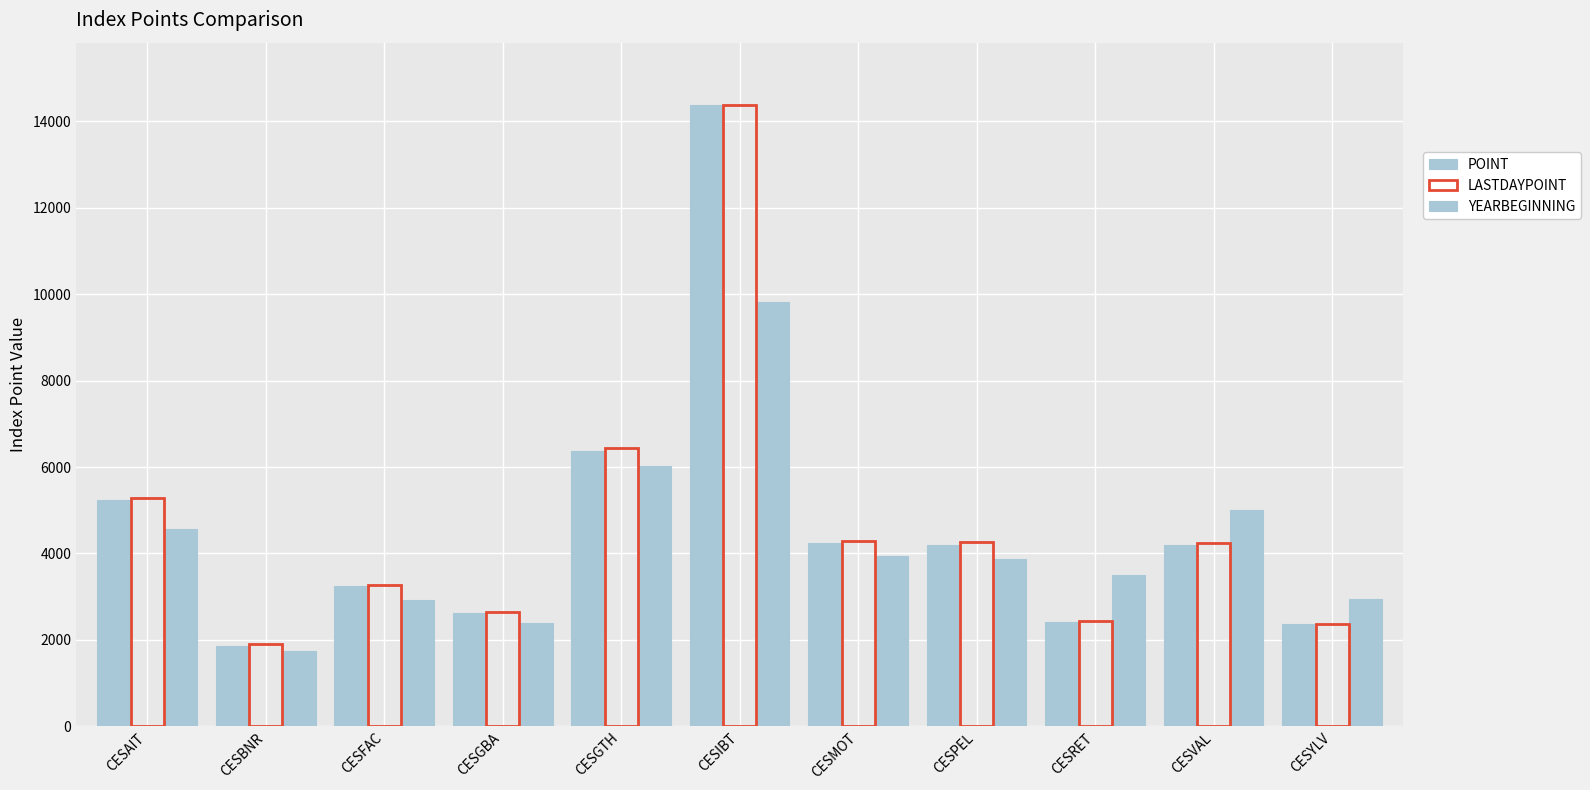

Which series has the largest total across all categories?

LASTDAYPOINT